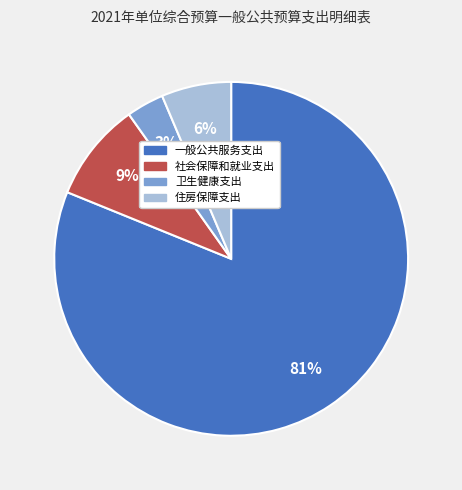

Combined, do 住房保障支出 and 卫生健康支出 account for over 50%?

No